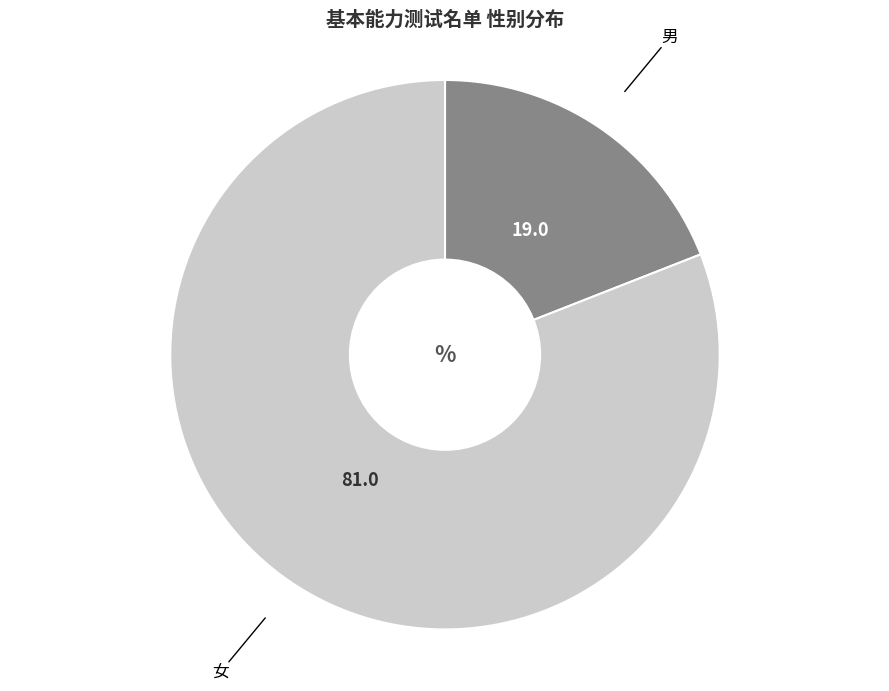

Is there any slice that represents more than half of the pie?

Yes